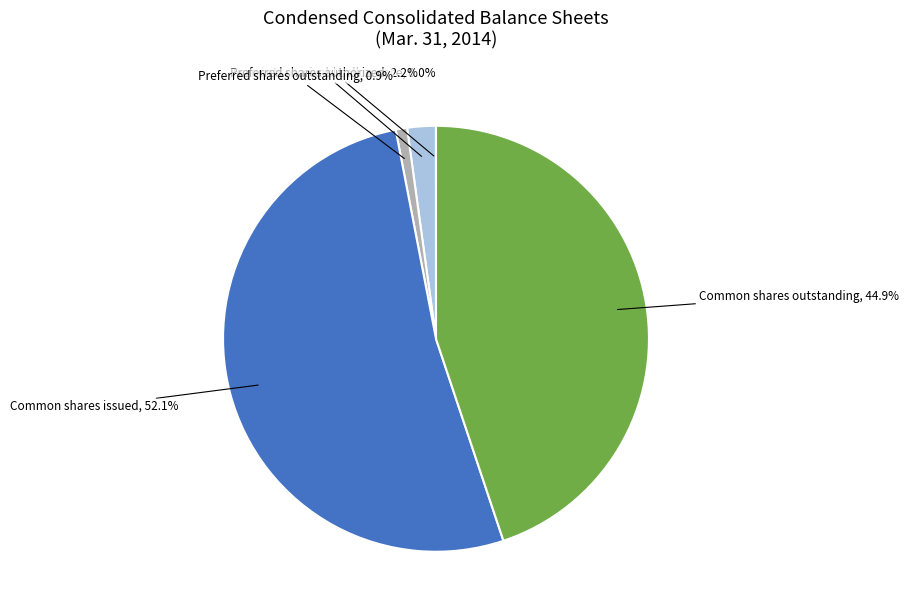

Is there a majority slice in this chart?

Yes